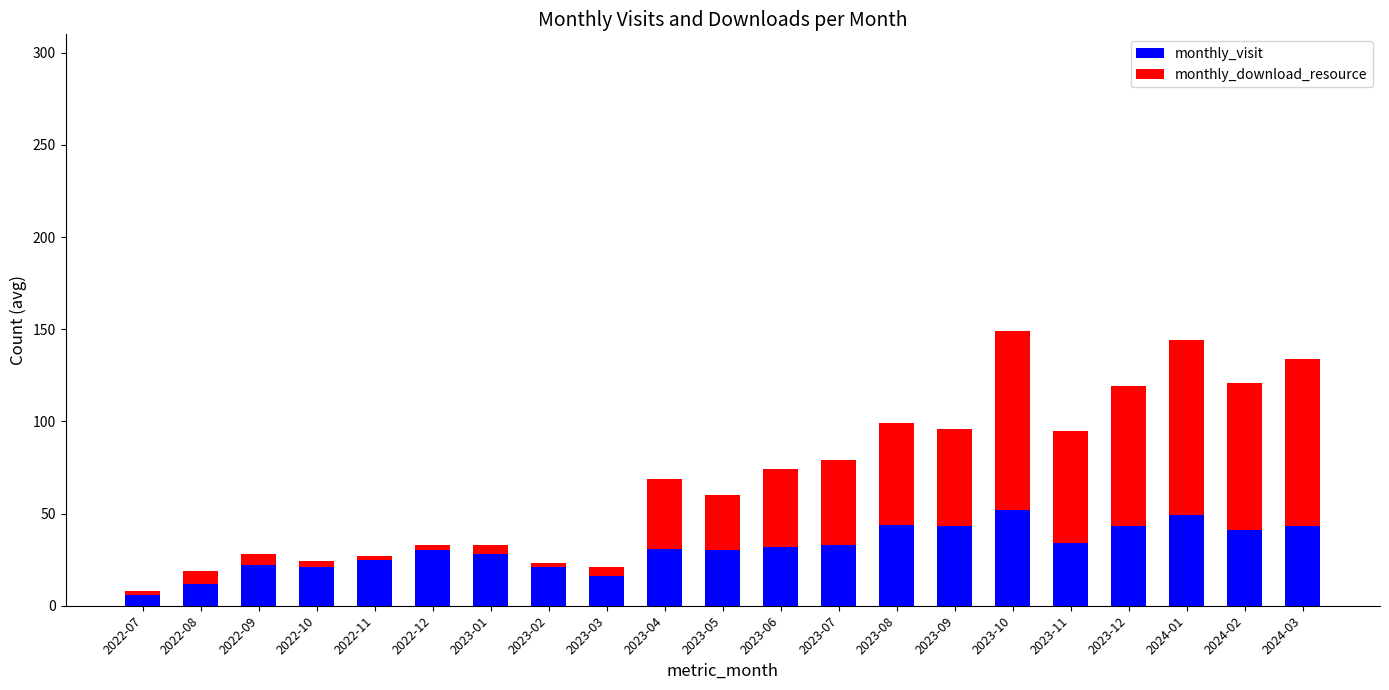

What is the difference between the maximum and minimum values in the monthly_visit series?

46